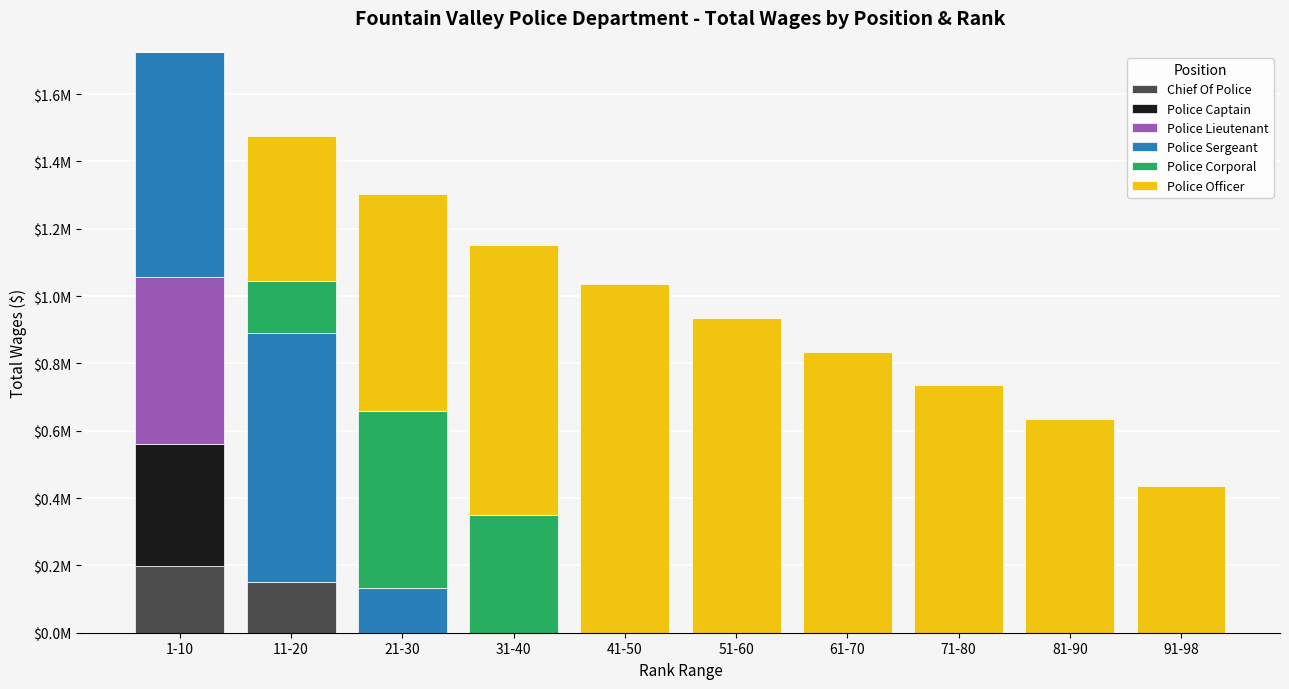

The Police Officer series shows 302885 at 41-50. True or false?

False